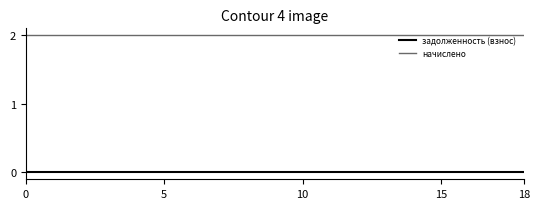

Rank the series by their average value, from lowest to highest.

задолженность (взнос), начислено